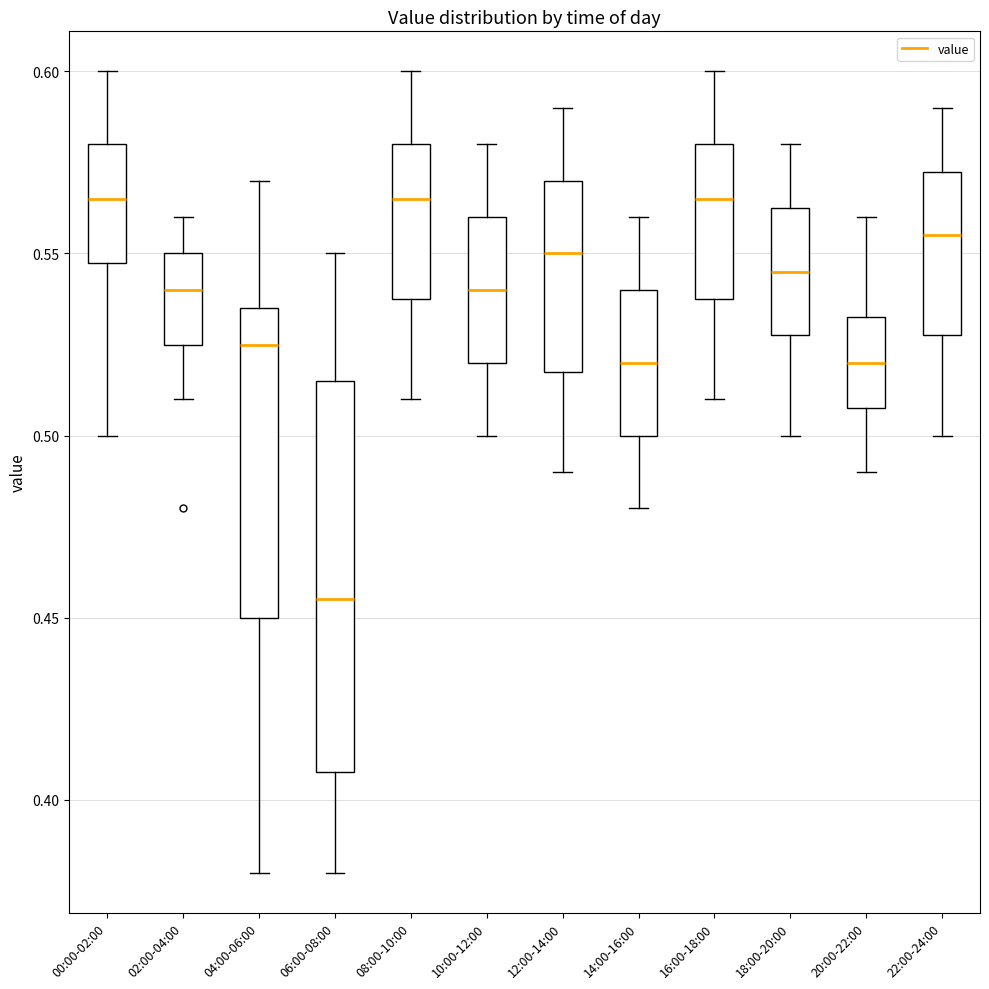

Which box has the lowest median line?

06:00-08:00